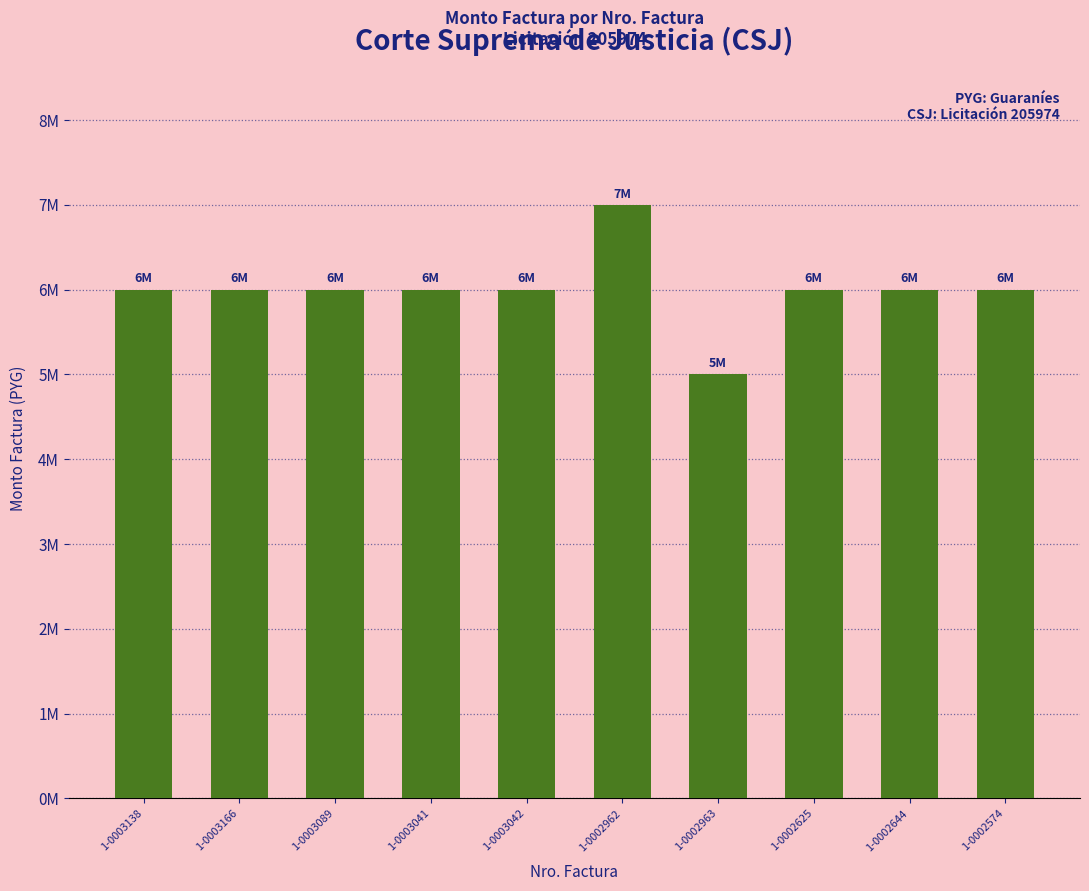

Between 1-0003166 and 1-0002963, which is larger?

1-0003166